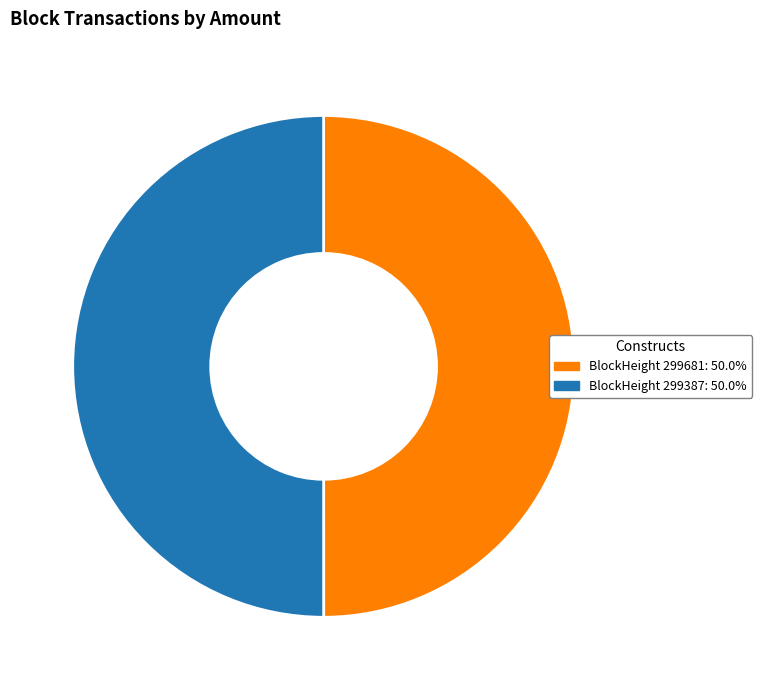

Do BlockHeight 299387: 50.0% and BlockHeight 299681: 50.0% together represent more than half of the pie?

Yes